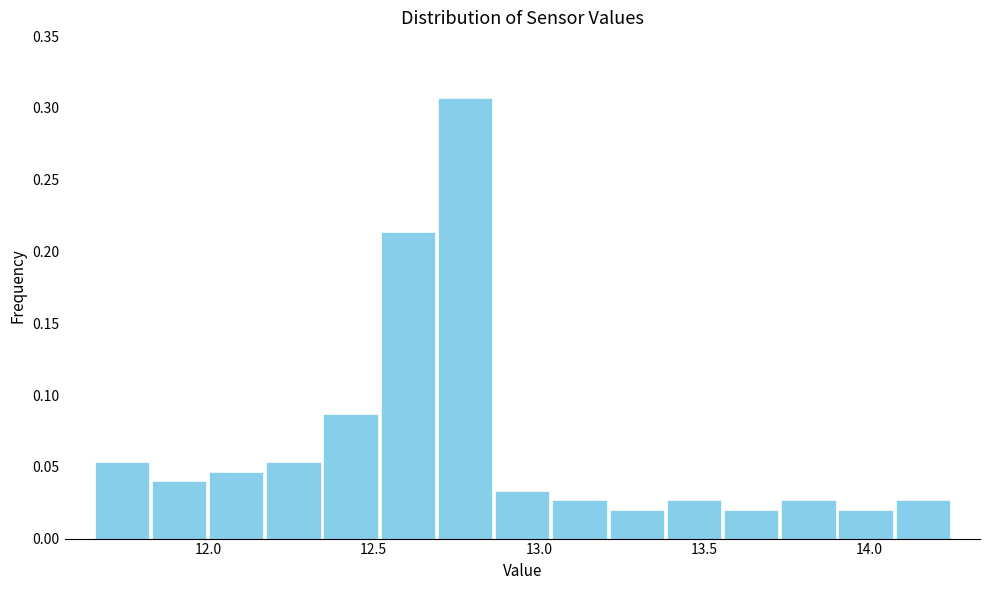

Around what value on the x-axis is the tallest bar? Give the approximate position of its centre, as read against the axis.

12.80